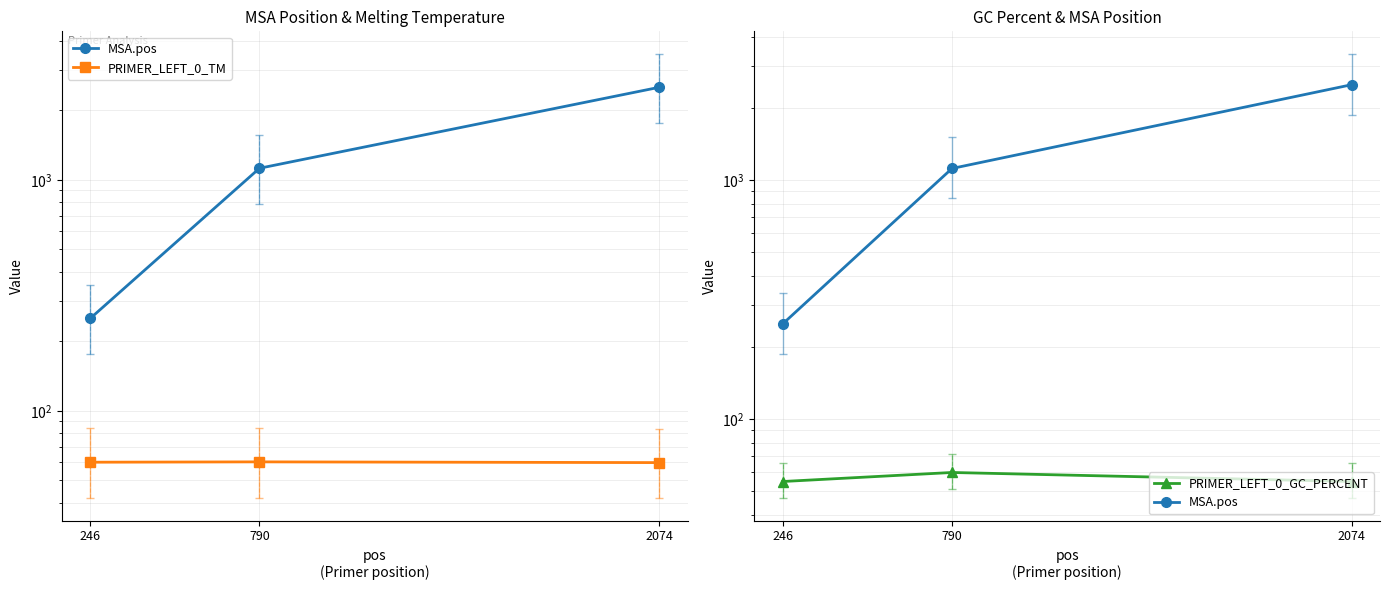

Which series has the largest total across all categories?

MSA.pos